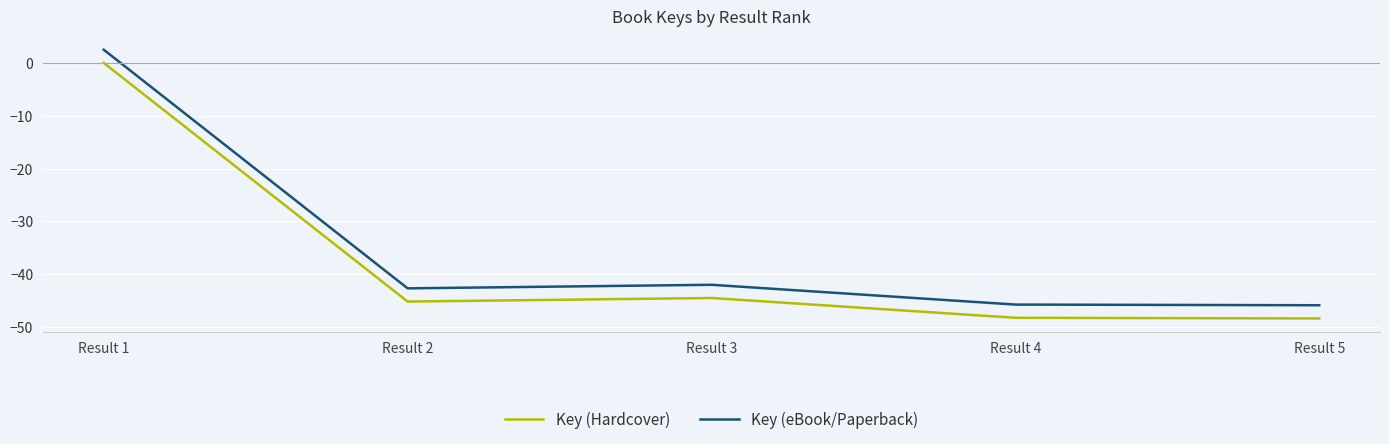

What is the spread (max minus min) of values at Result 2?

2.5